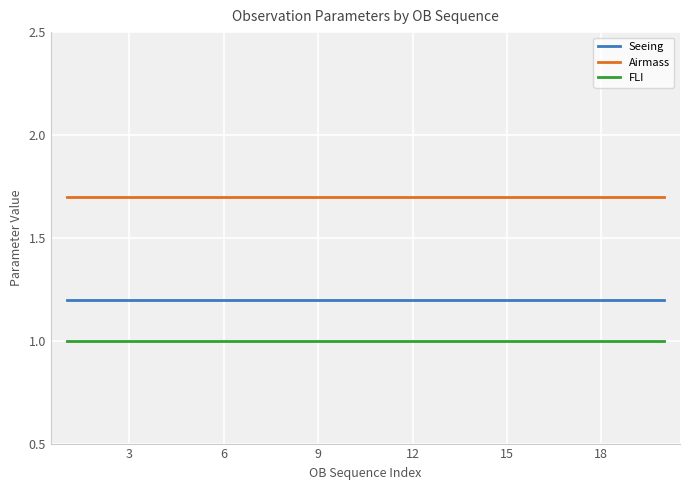

Rank the series by their maximum value, from highest to lowest.

Airmass, Seeing, FLI